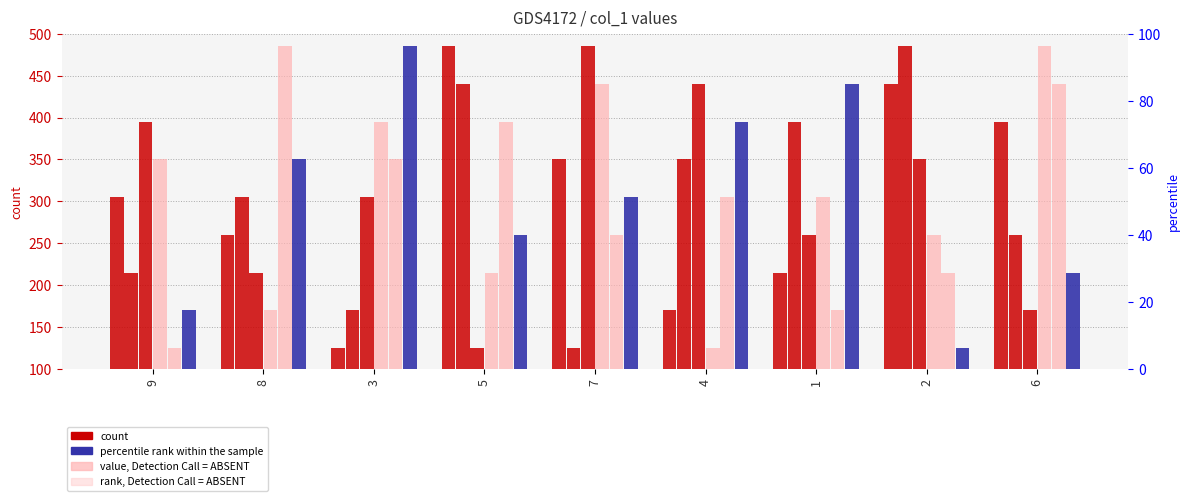

What is the label of the 7th bar from the right?

3